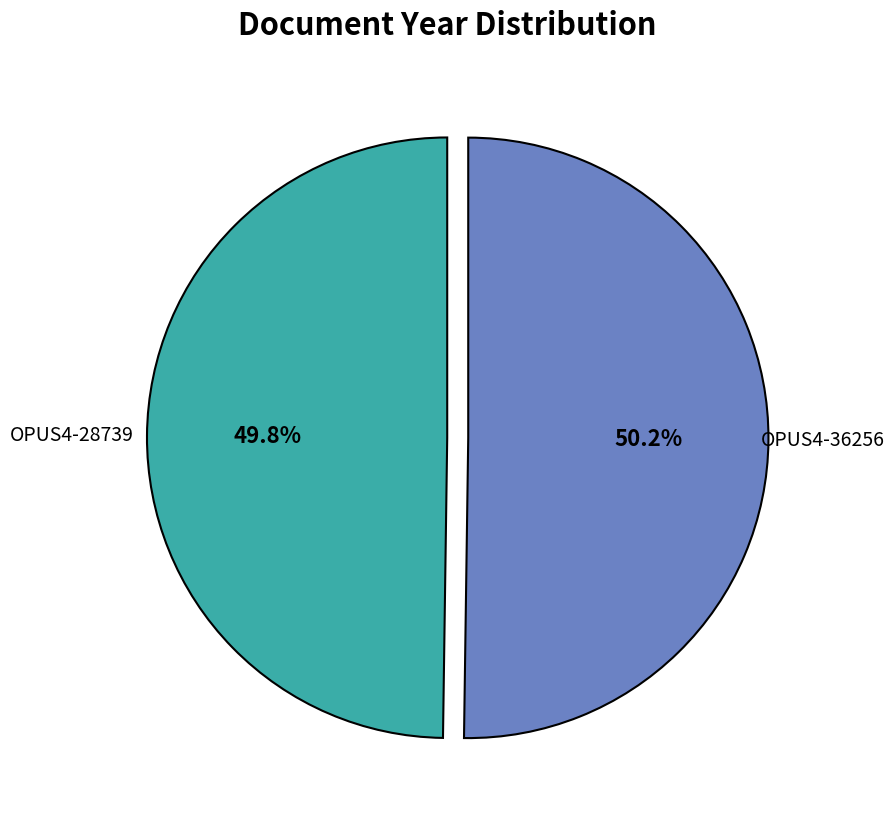

Is there any slice that represents more than half of the pie?

Yes